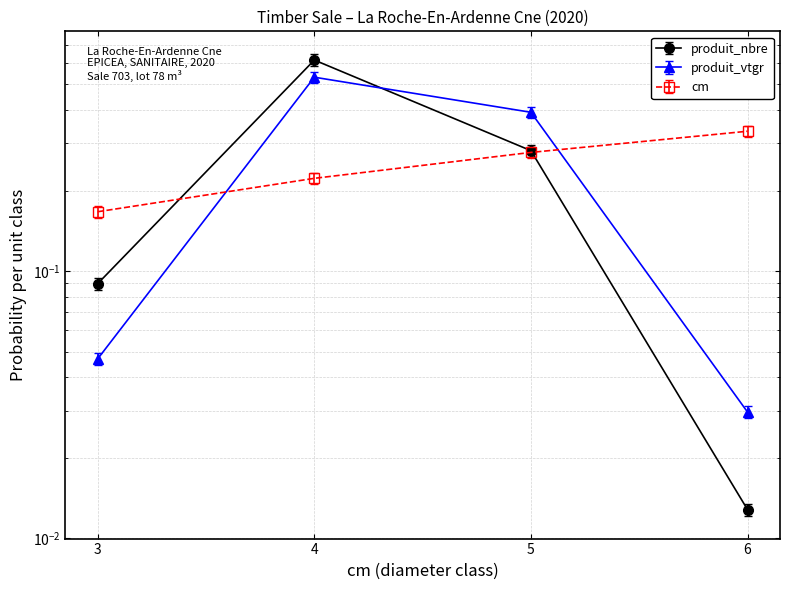

After their last crossing, which series has the higher values: cm or produit_nbre?

cm